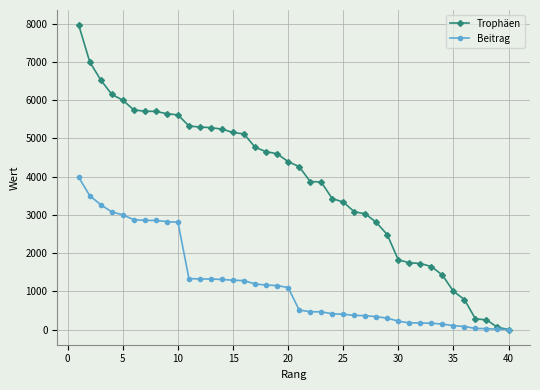

What is the value of the Trophäen point at the 5th from the left?

6000